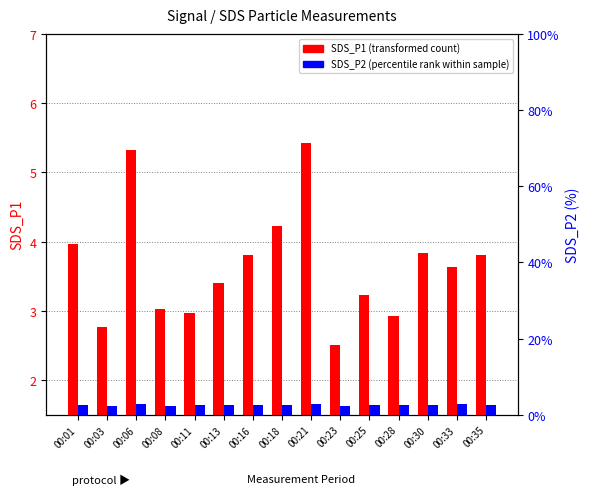

What is the spread (max minus min) of values at 00:11?

0.3